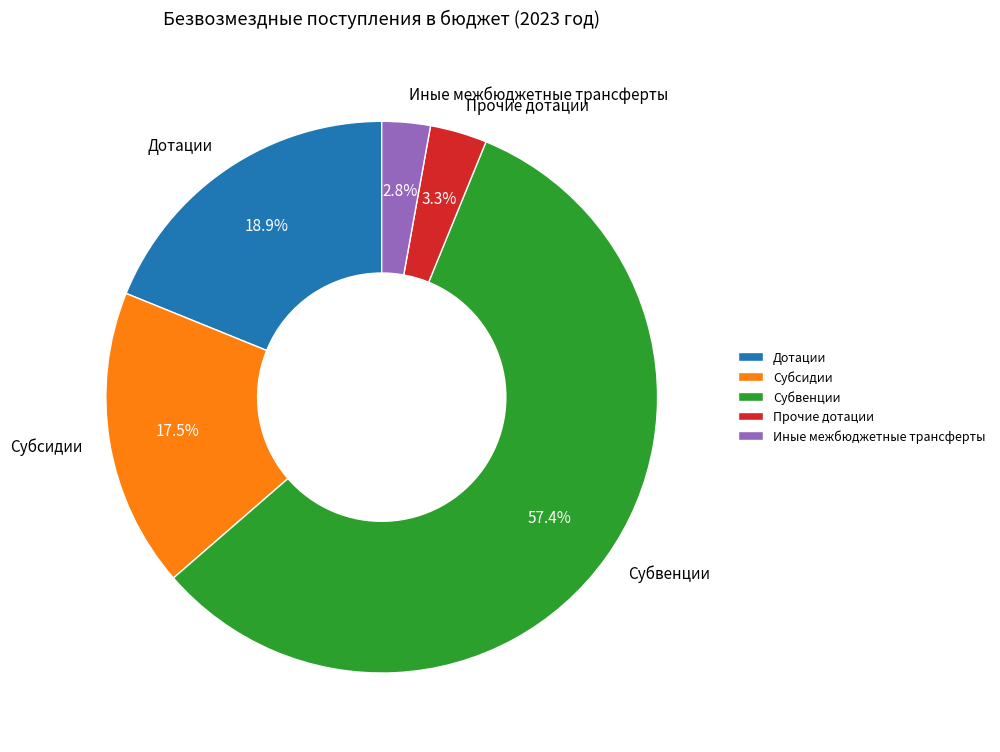

Which has a higher value, Иные межбюджетные трансферты or Дотации?

Дотации